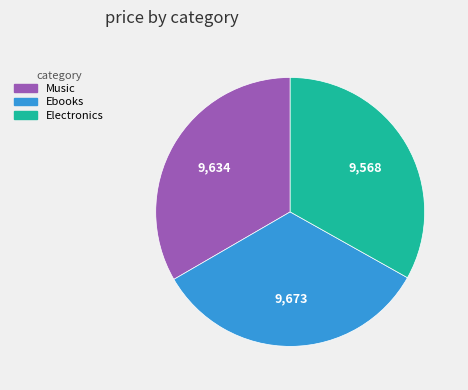

The Music slice represents 47% of the pie. True or false?

False